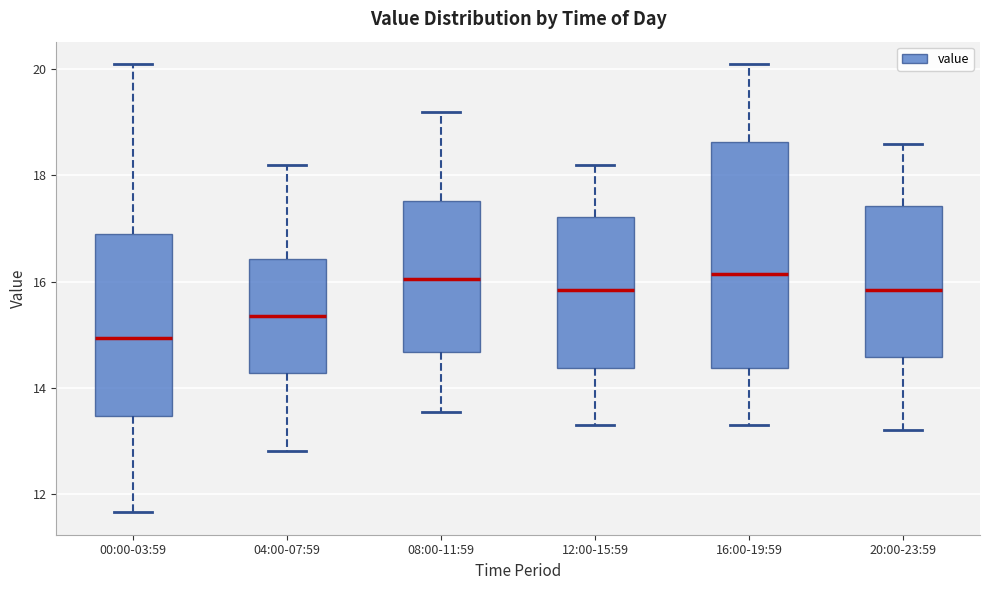

Reading left to right, read every box against the y-axis: the position of its median line, the range the box covers, and the ends of its whiskers. The values are not printed on the chart, so give them approximately, as read against the axis.

00:00-03:59: median 15.0, box 13.4 to 17.0, whiskers 11.6 to 20.2
04:00-07:59: median 15.4, box 14.2 to 16.4, whiskers 12.8 to 18.2
08:00-11:59: median 16.0, box 14.6 to 17.6, whiskers 13.6 to 19.2
12:00-15:59: median 15.8, box 14.4 to 17.2, whiskers 13.4 to 18.2
16:00-19:59: median 16.2, box 14.4 to 18.6, whiskers 13.4 to 20.2
20:00-23:59: median 15.8, box 14.6 to 17.4, whiskers 13.2 to 18.6